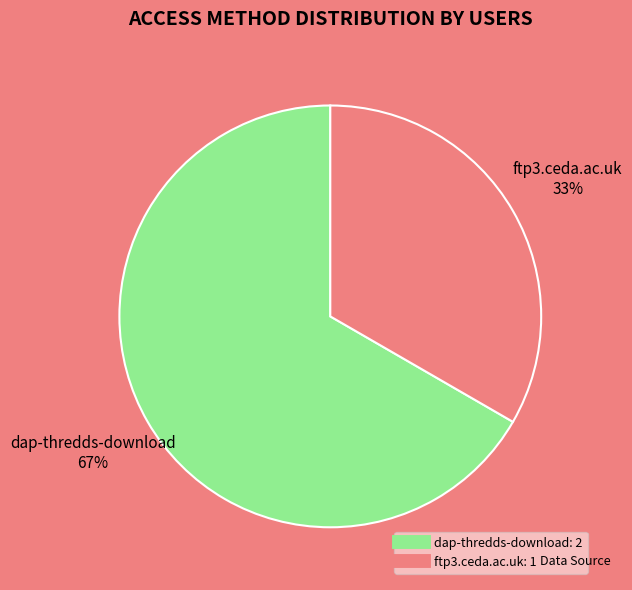

Do dap-thredds-download and ftp3.ceda.ac.uk together represent more than half of the pie?

Yes